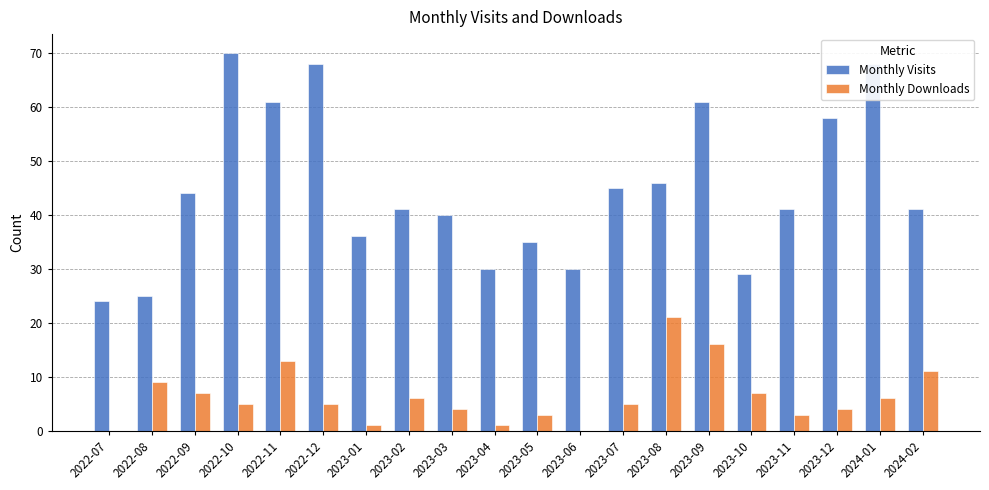

How many groups of bars are there?

20